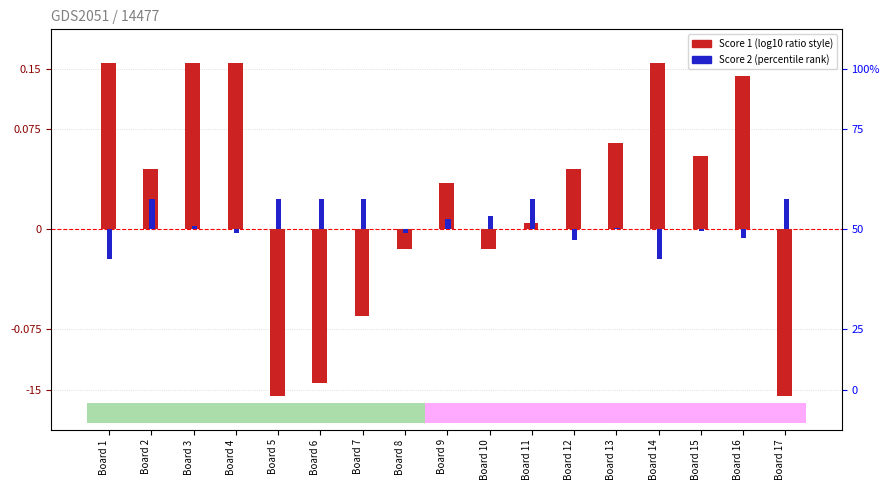

True or false: Score 1 (centered) has a value of -6.5 at Board 7.

True